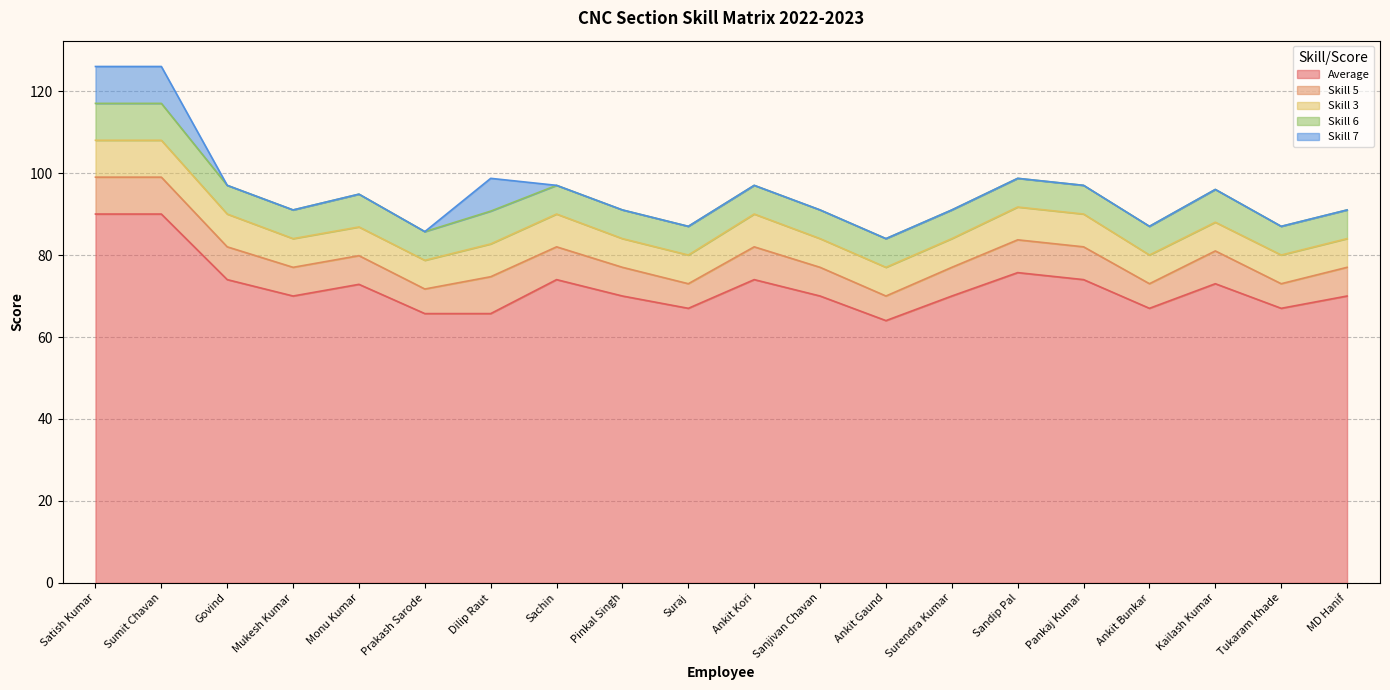

How many values in the Average series are below 70?

6